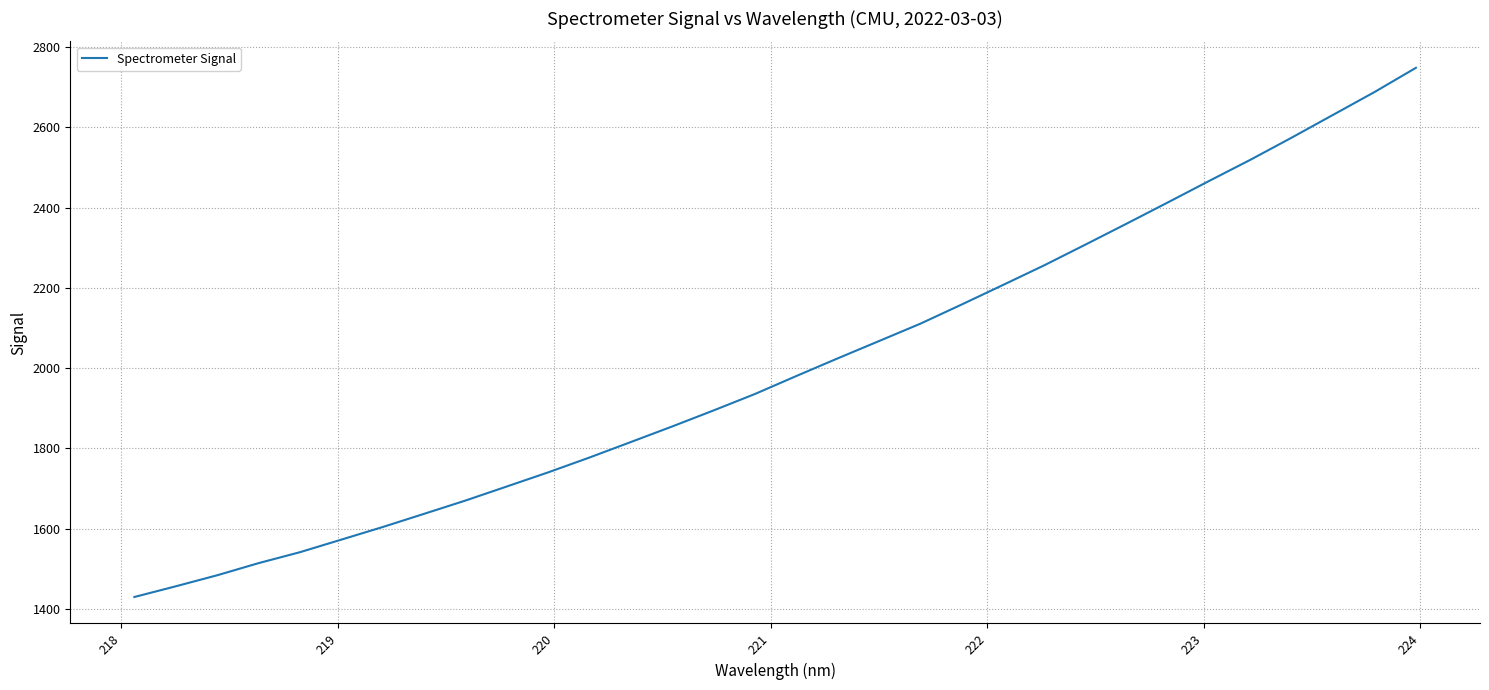

What is the maximum value shown in the chart?

2748.7